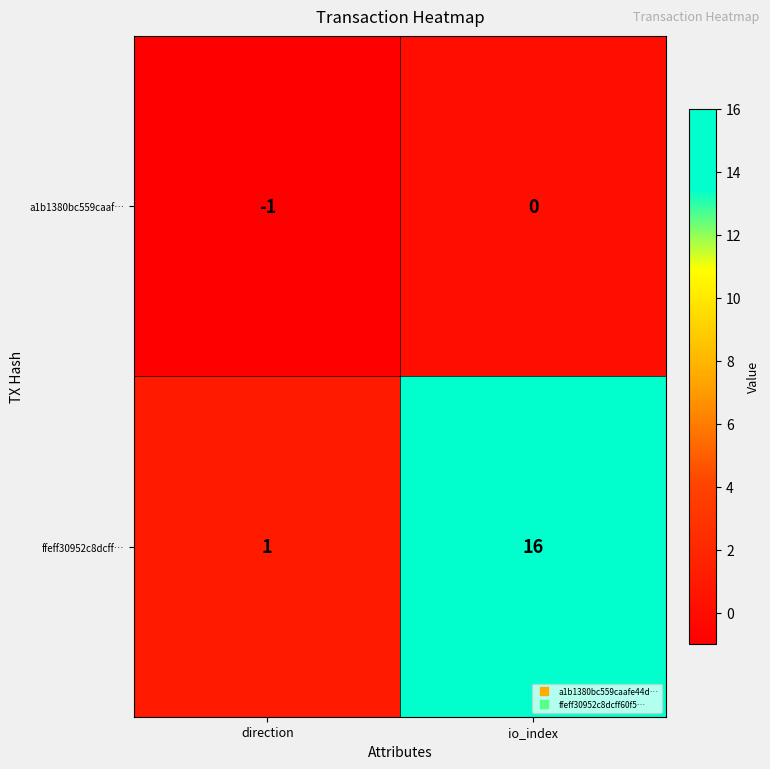

The a1b1380bc559caaf… series shows -1 at direction. True or false?

True